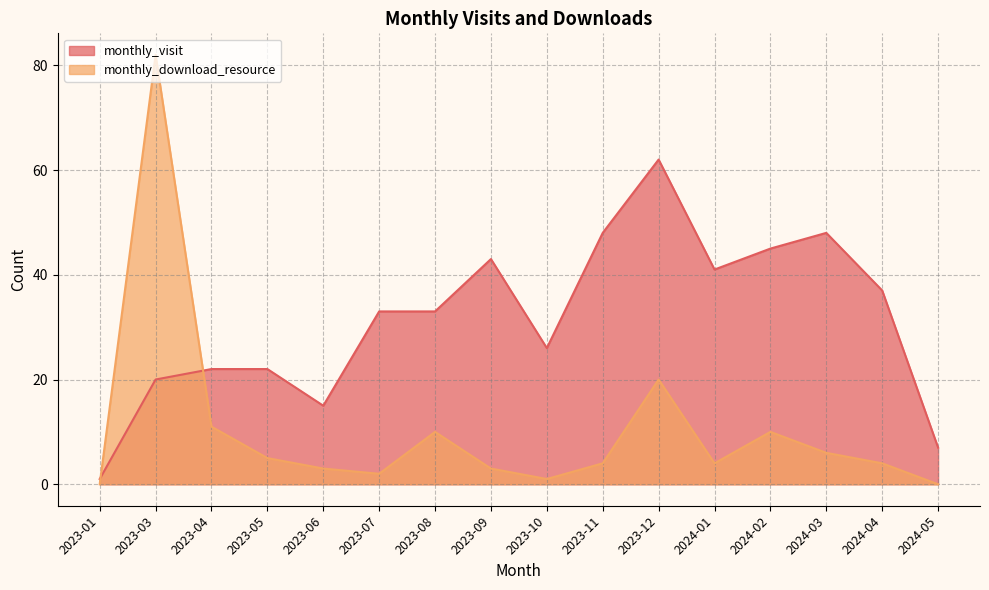

Does the chart display data point markers on the line(s)?

No